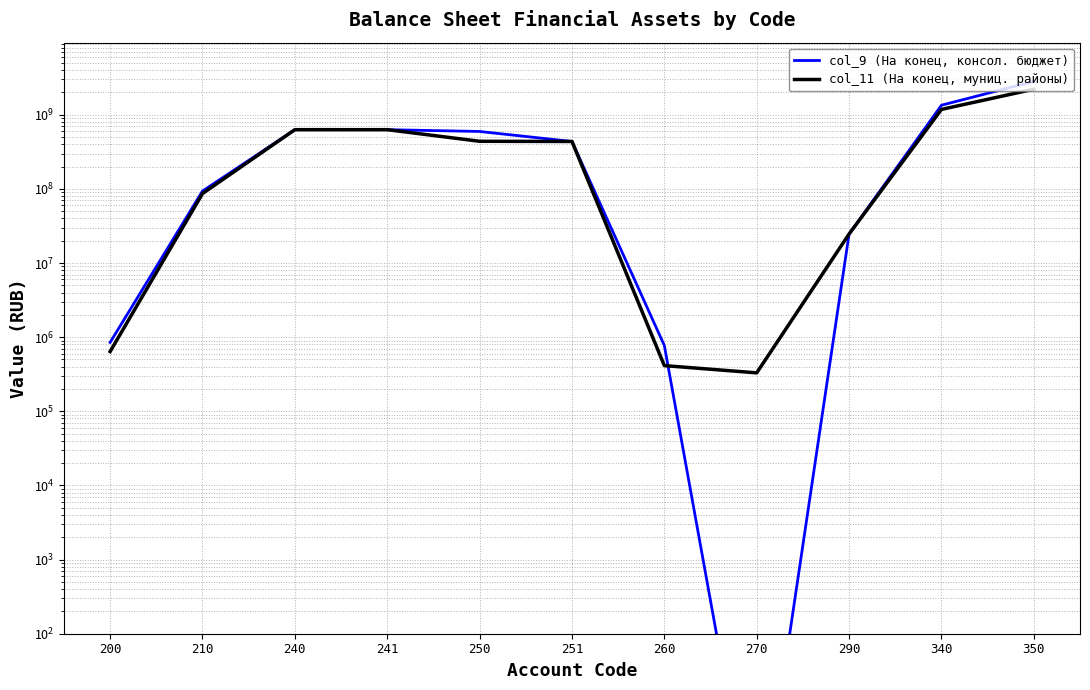

Count the number of categories in the chart.

11